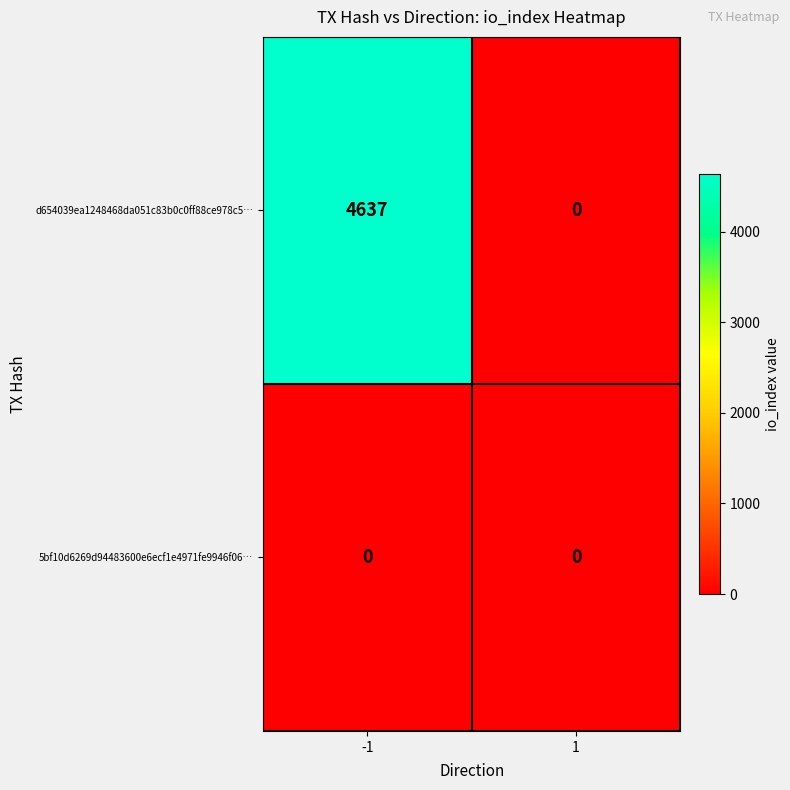

Rank the series by their average value, from lowest to highest.

5bf10d6269d94483600e6ecf1e4971fe9946f06…, d654039ea1248468da051c83b0c0ff88ce978c5…